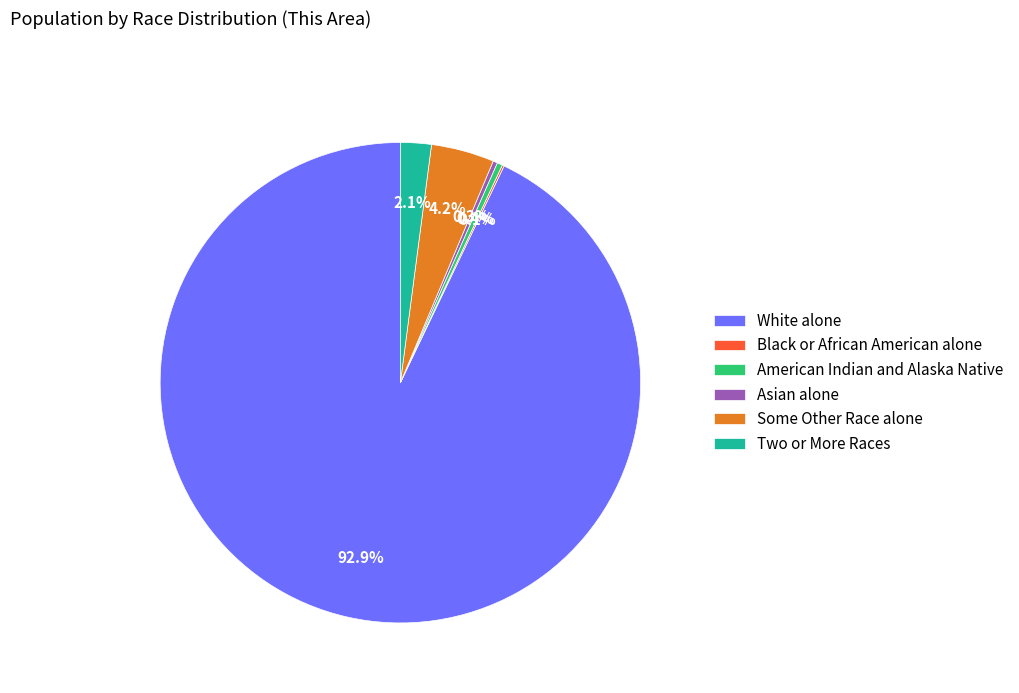

What is the total percentage of White alone and Two or More Races?

95.0%